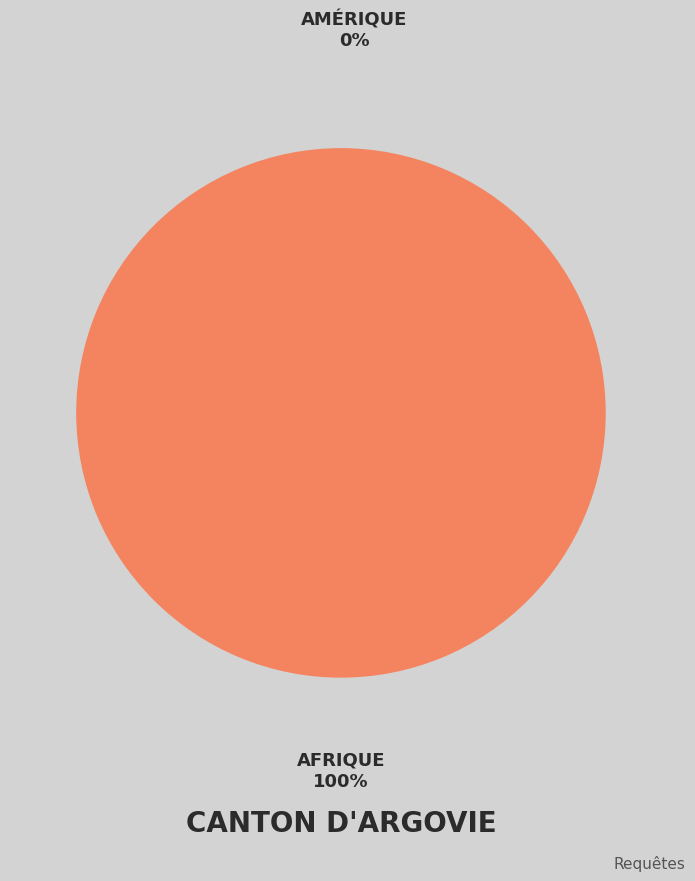

Is there a majority slice in this chart?

Yes